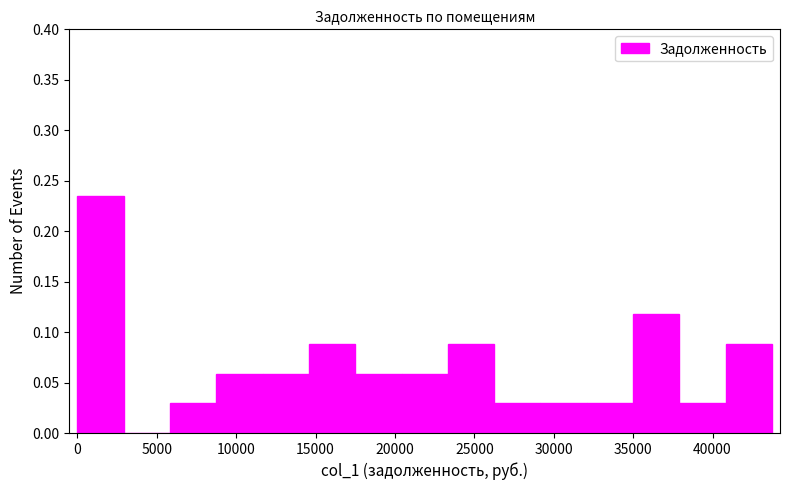

What is the height of the bar covering 38000 to 41000 on the x-axis? Neither the bar edges nor the heights are printed on the chart, so give them approximately, as read against the axes.

0.030